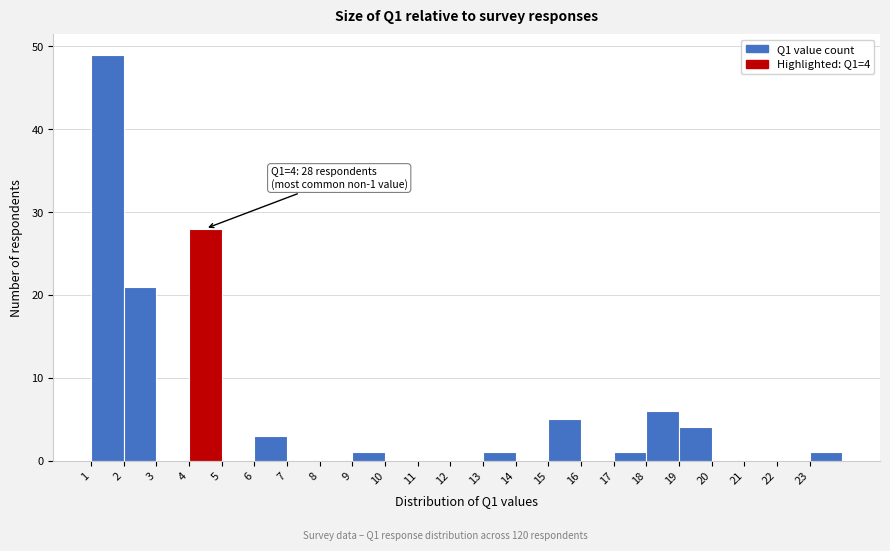

Over which range of the x-axis is the bar tallest?

1 to 2